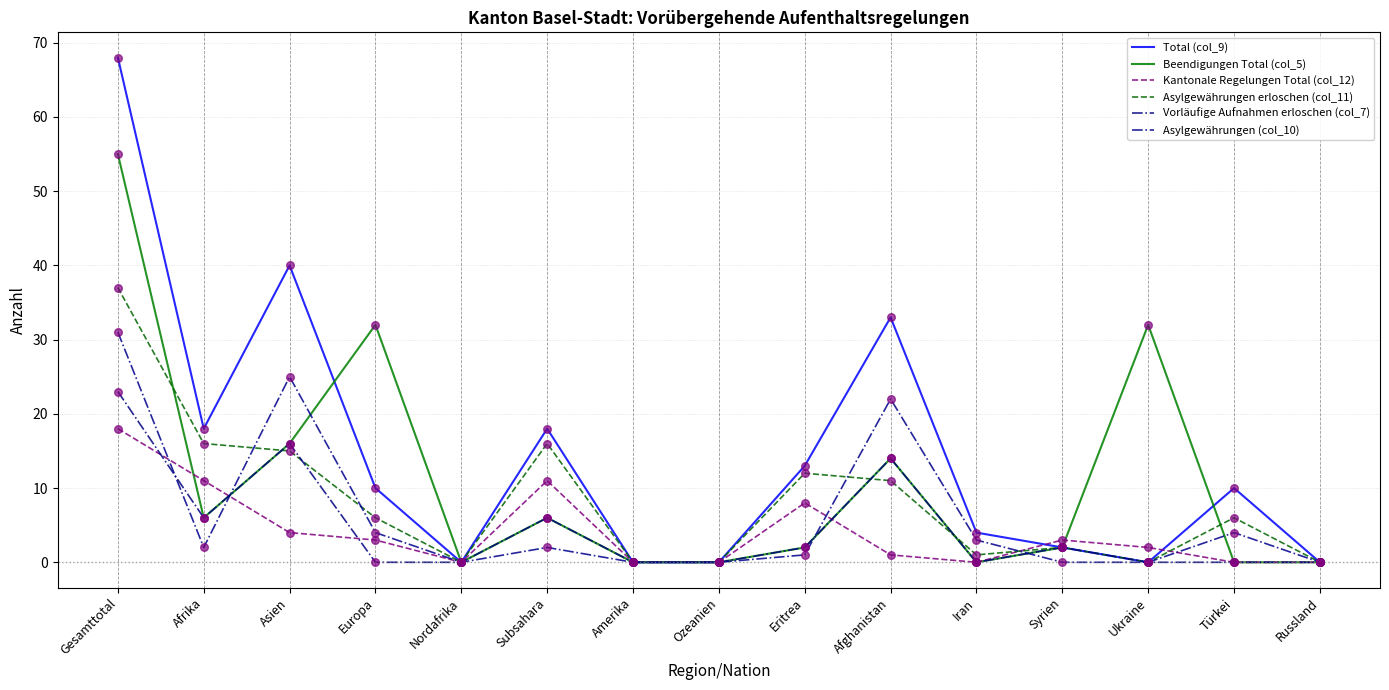

Is the value of Beendigungen Total (col_5) at Afrika greater than the value of Total (col_9) at Subsahara?

No